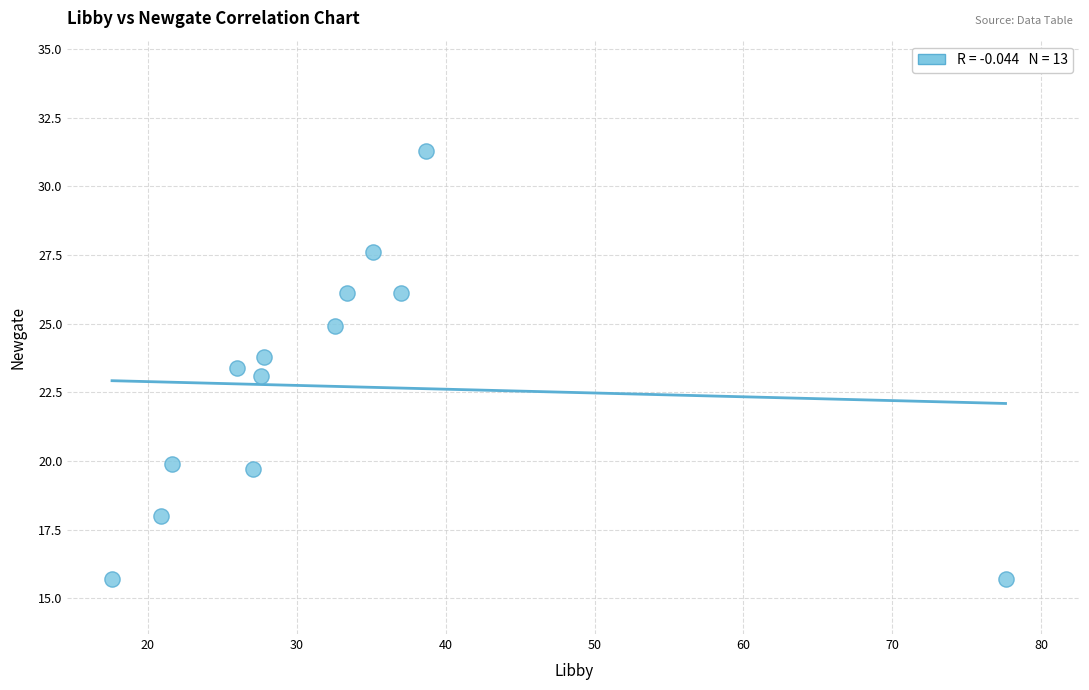

Count the number of points in this scatter plot.

13